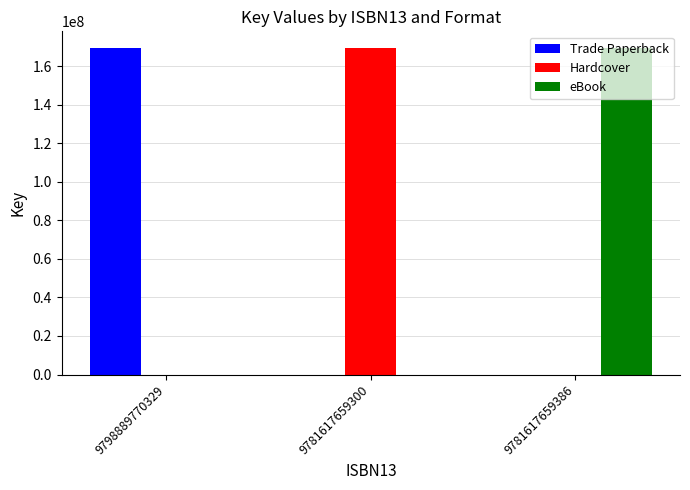

What is the total value across all series at 9798889770329?

169557975